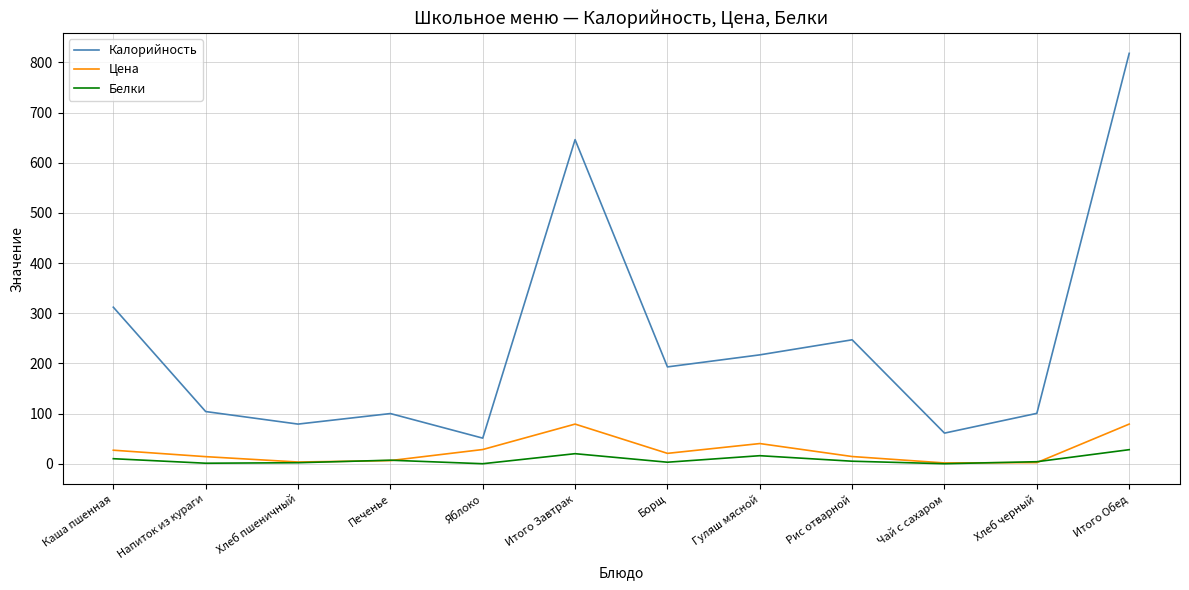

Which label corresponds to the largest value in the chart?

Итого Обед